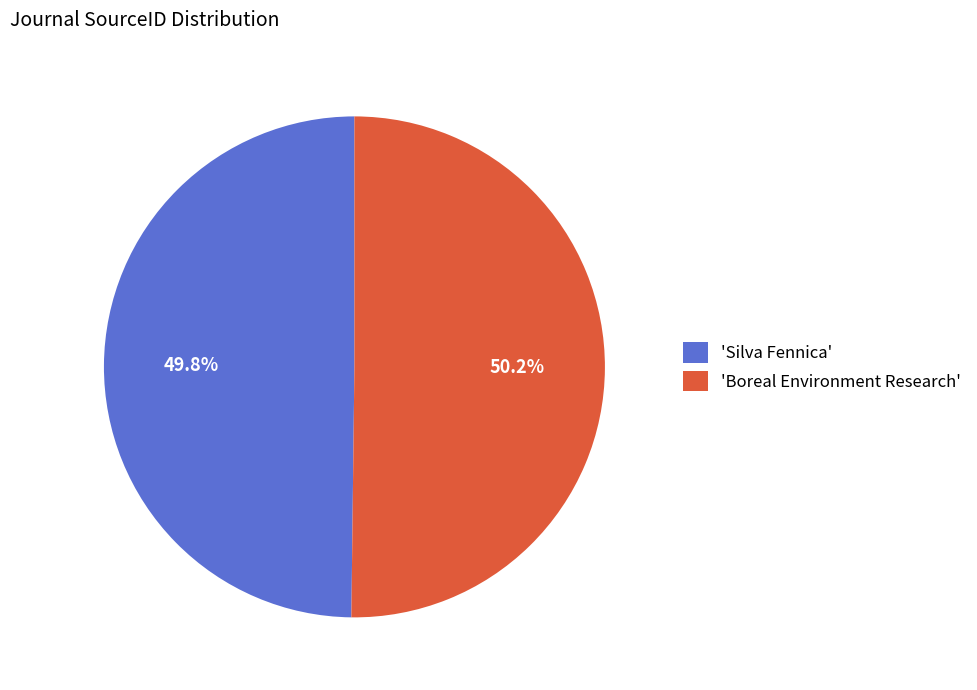

What is the ratio of the value at 'Boreal Environment Research' to the value at 'Silva Fennica'?

1.0